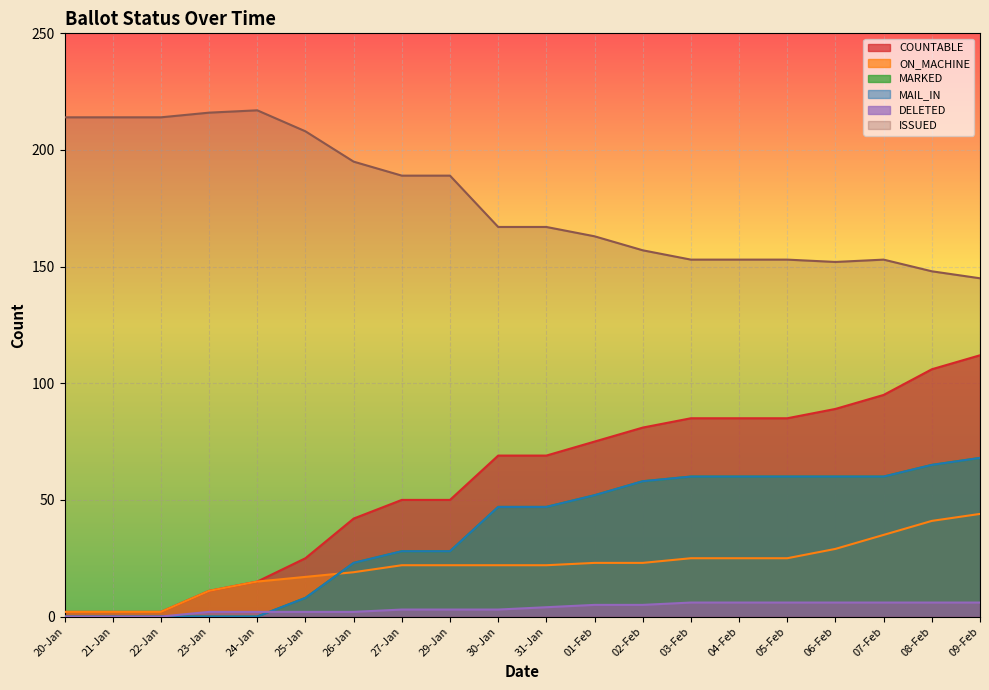

The ON_MACHINE series shows 25 at 03-Feb. True or false?

True